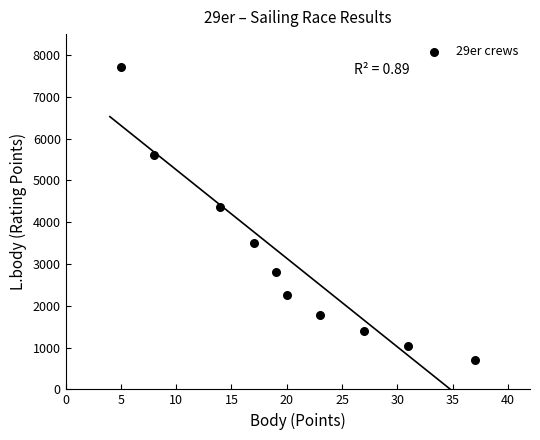

What is the average X value?

20